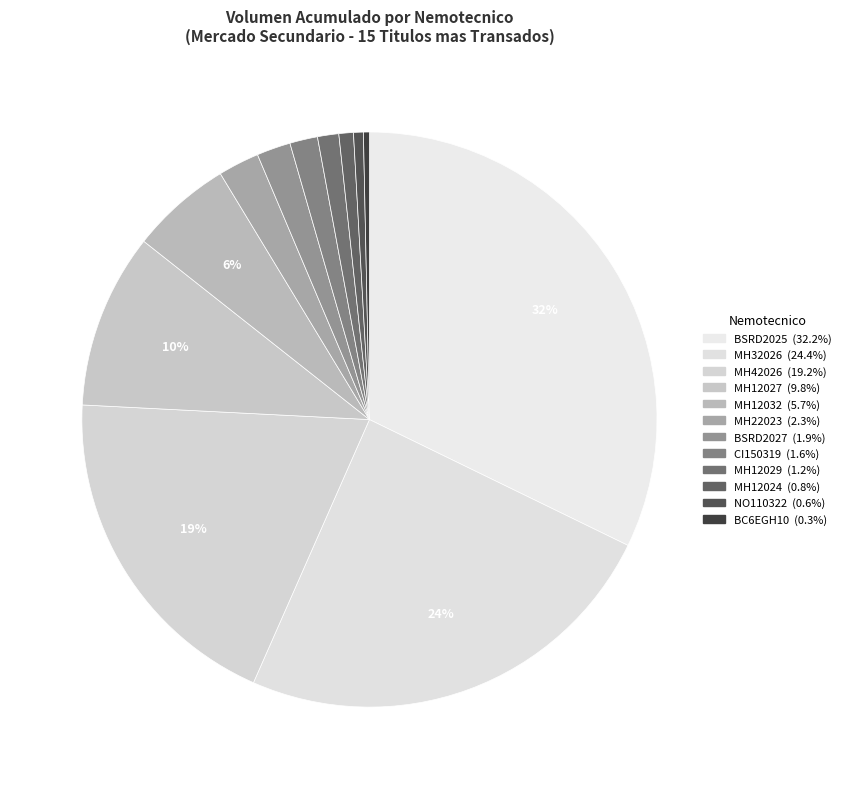

How many segments does this pie chart have?

12